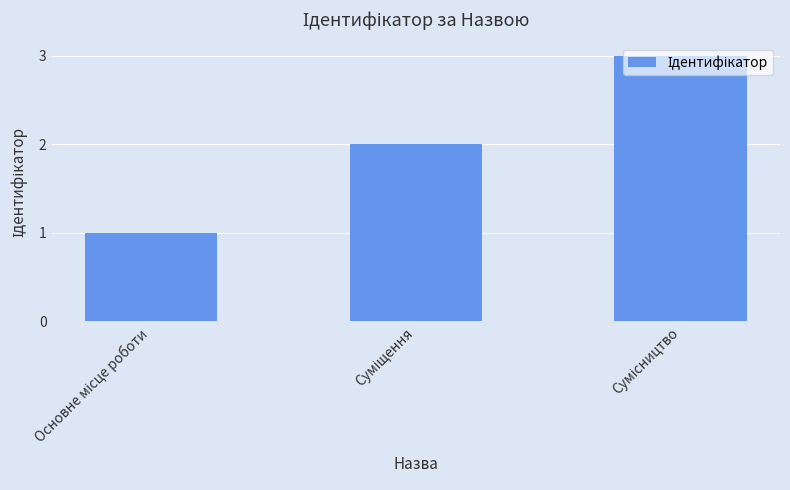

What is the average value?

2